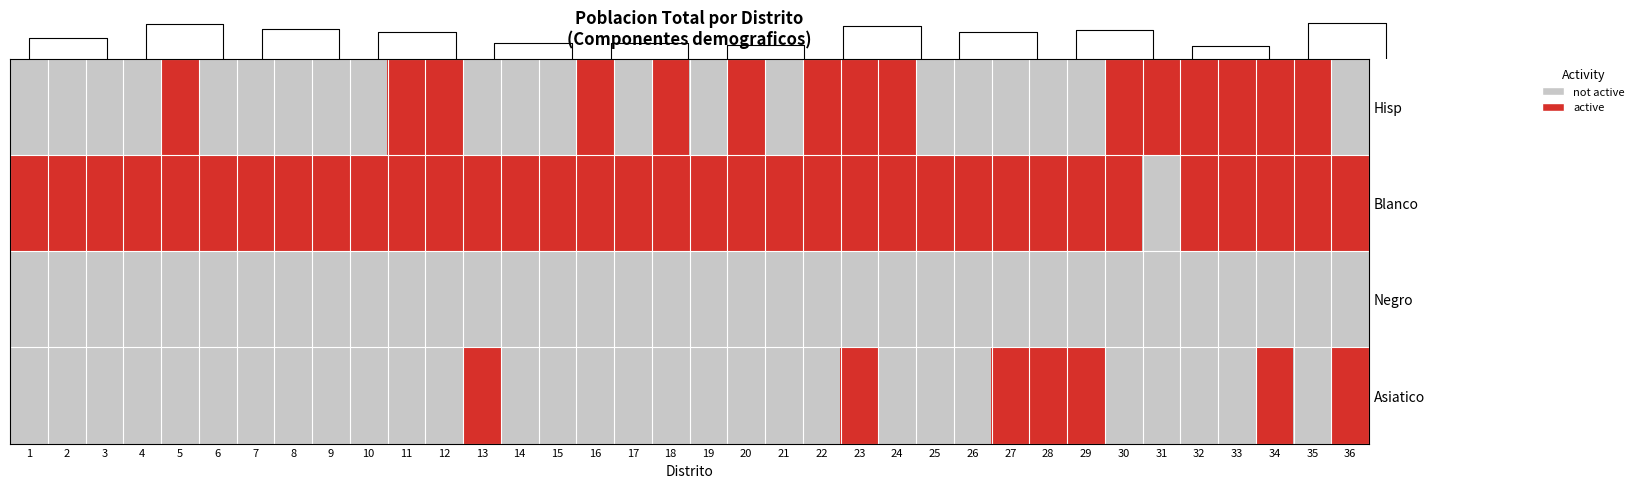

Where is Asiatico nearest to the value 0?

1